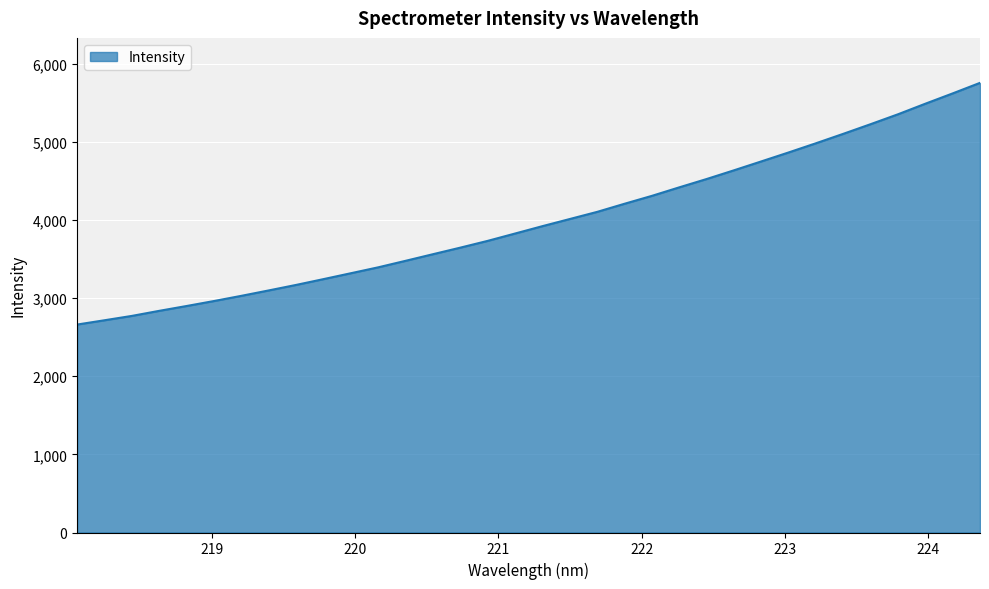

What is the maximum value shown in the chart?

5752.5